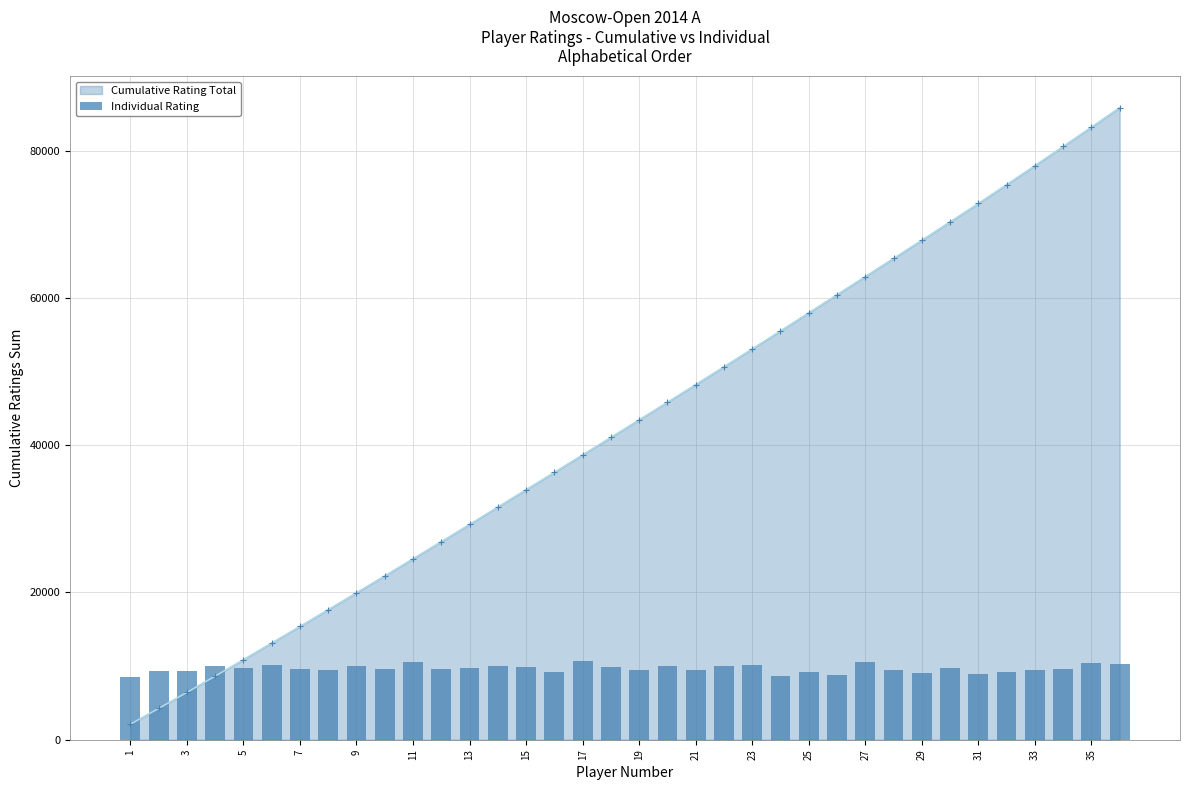

Reading left to right, transcribe all the data shown in this chart.

8537.6	9286.5	9270.4	9986.9	9792.6	10100.2	9590.2	9533.5	9954.5	9663.0	10577.9	9610.4	9699.5	10003.1	9845.2	9144.9	10731.8	9877.6	9533.5	9970.7	9412.0	9958.5	10124.5	8667.2	9217.7	8804.8	10594.1	9493.0	9063.9	9675.2	8954.6	9136.8	9403.9	9561.8	10432.2	10343.1